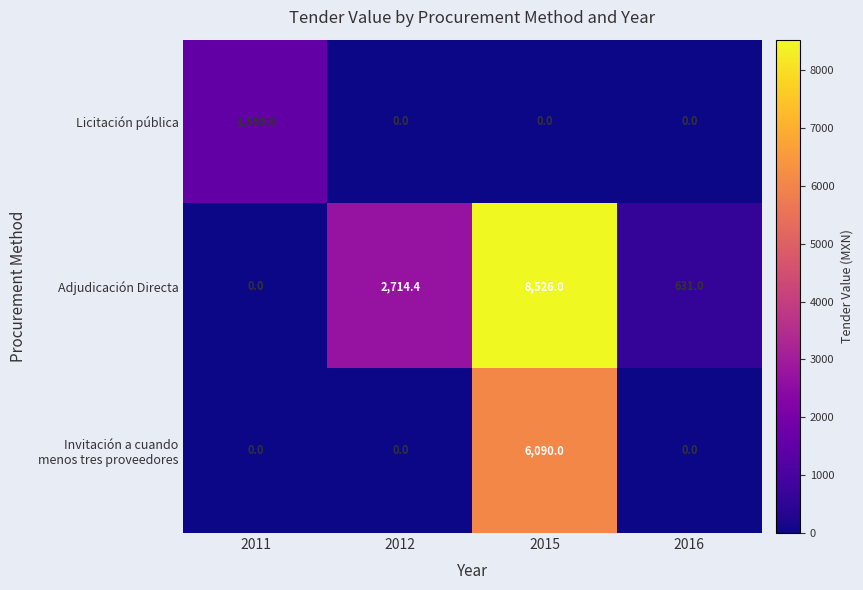

Rank the categories by Adjudicación Directa value from highest to lowest.

2015, 2012, 2016, 2011